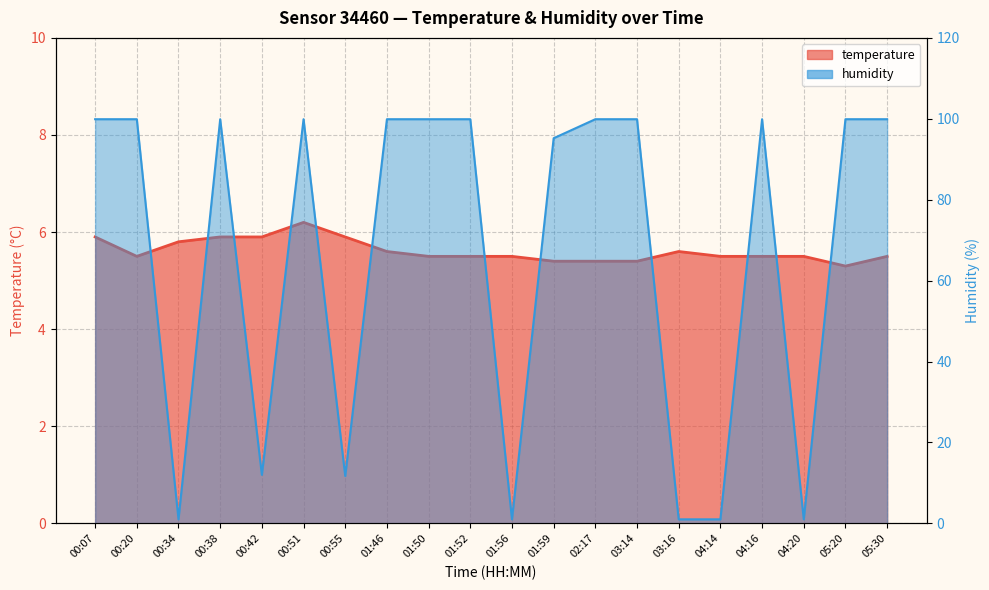

At how many categories does at least one series exceed 46?

13